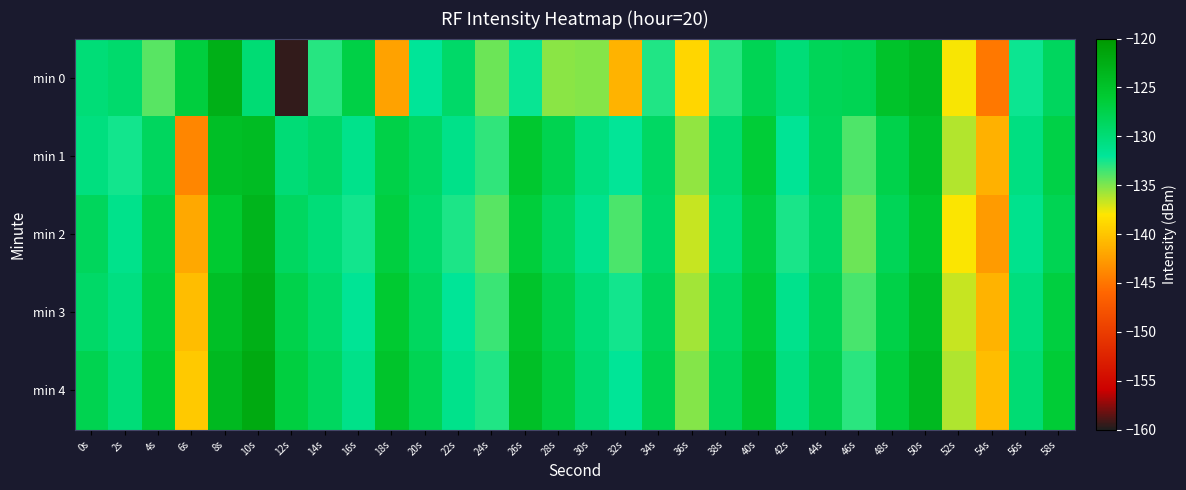

What is the minimum value shown in the chart?

-159.5